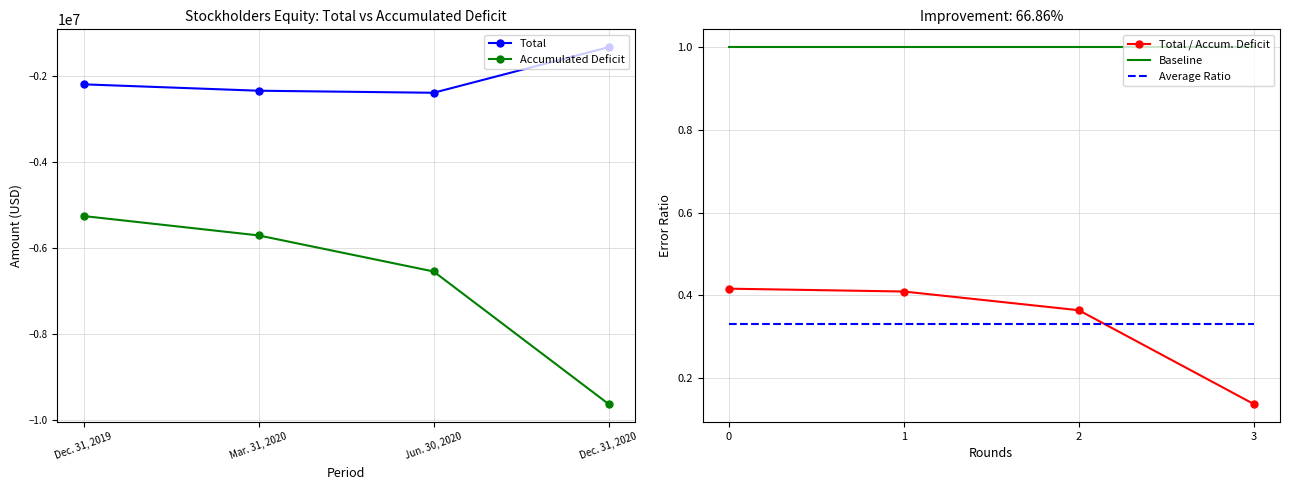

What is the maximum value for Baseline?

1.0